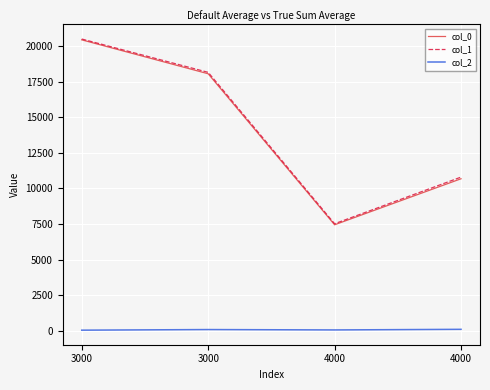

Does the chart have visible grid lines?

Yes